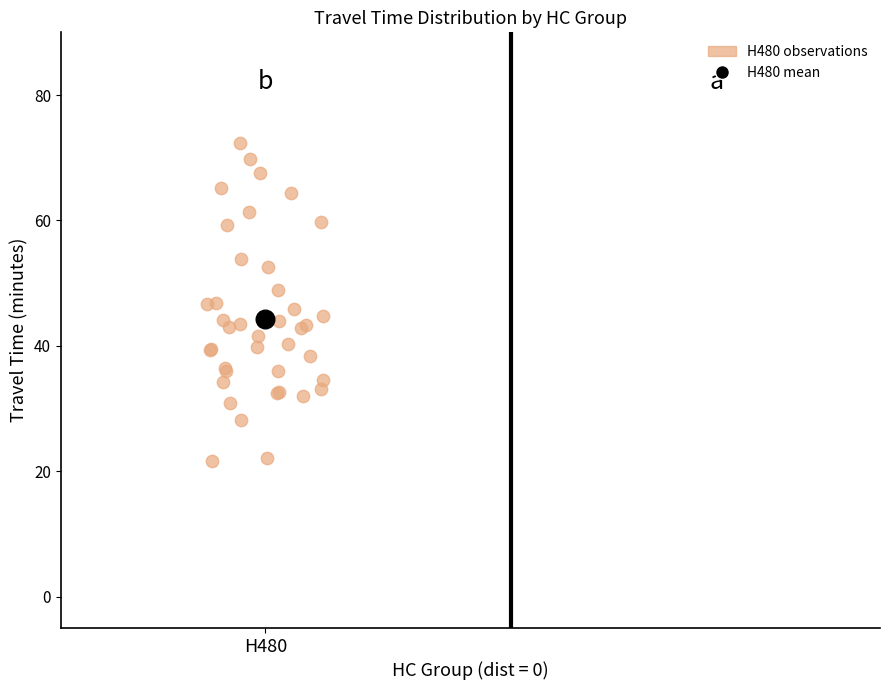

What are all the series names shown in the legend?

H480 observations, H480 mean